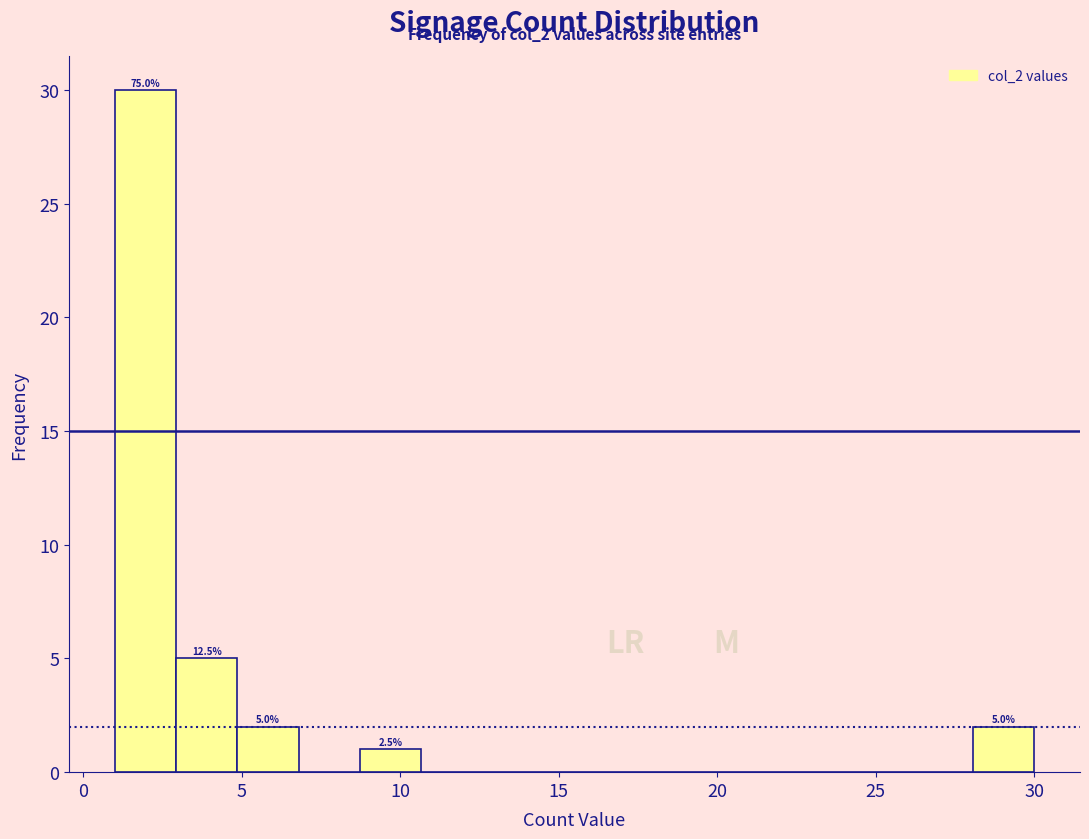

Read against the x-axis, roughly where is the centre of the tallest bar?

2.0